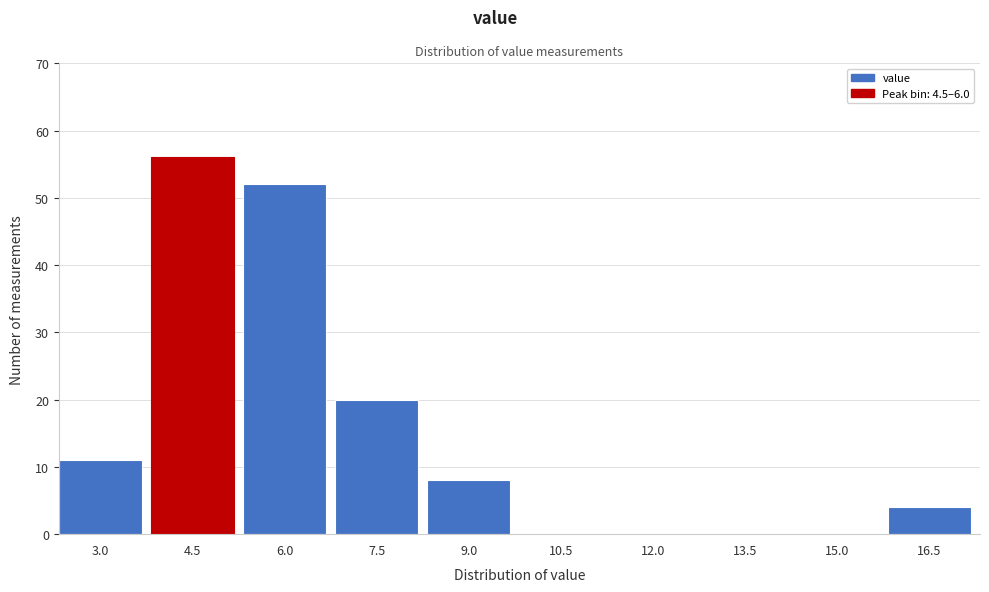

Reading right to left, list all the values displayed in this chart.

16.5=4	15.0=0	13.5=0	12.0=0	10.5=0	9.0=8	7.5=20	6.0=52	4.5=56	3.0=11